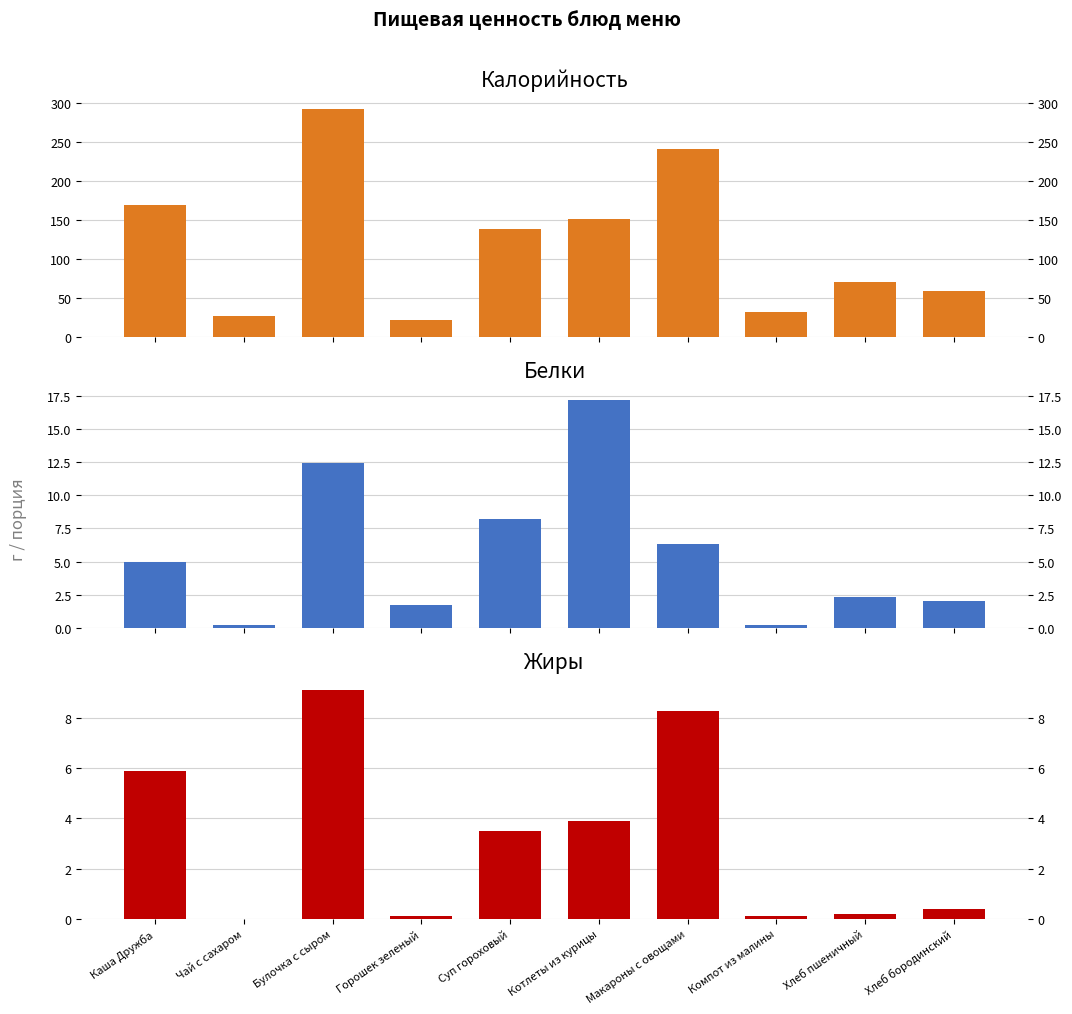

How many groups of bars are there?

10